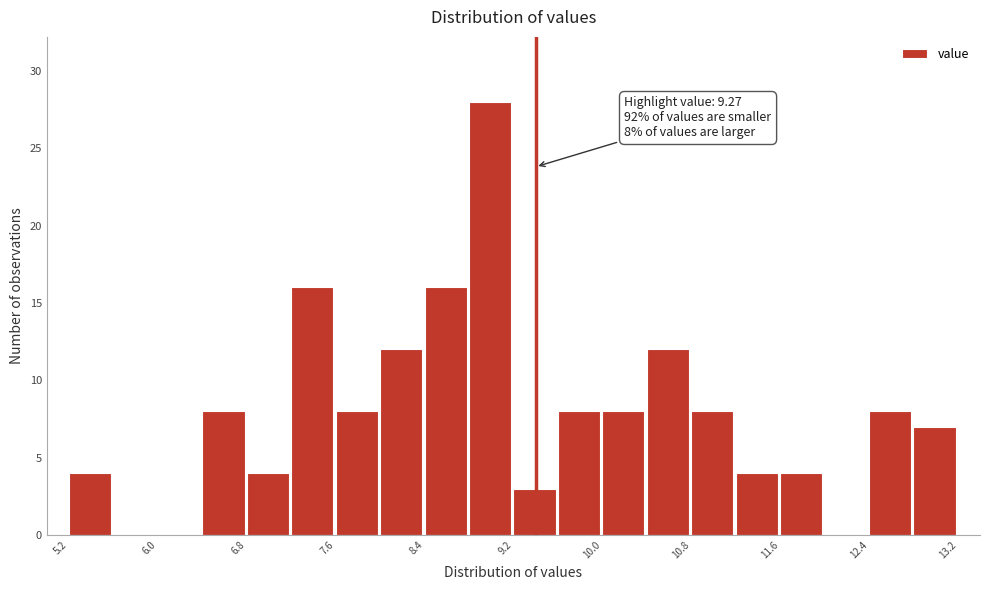

Which range on the x-axis has the tallest bar?

8.8 to 9.2